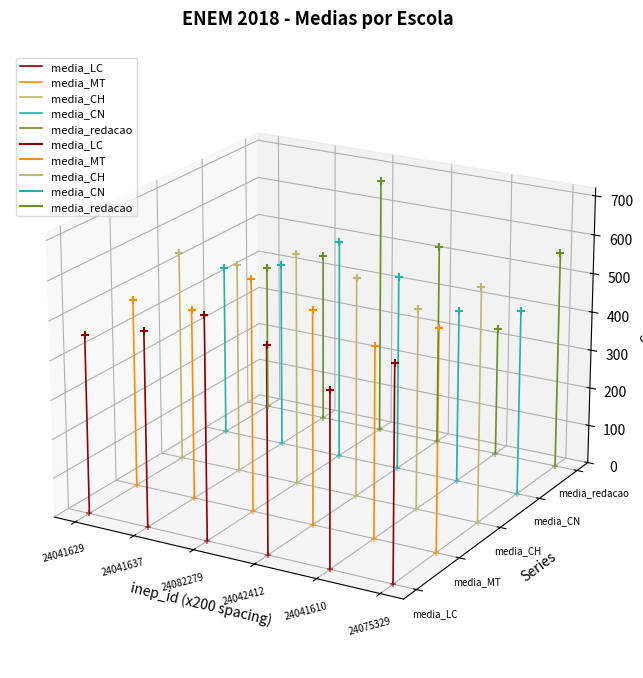

Is the value of media_MT at 24041629 greater than the value of media_redacao at 24041629?

No